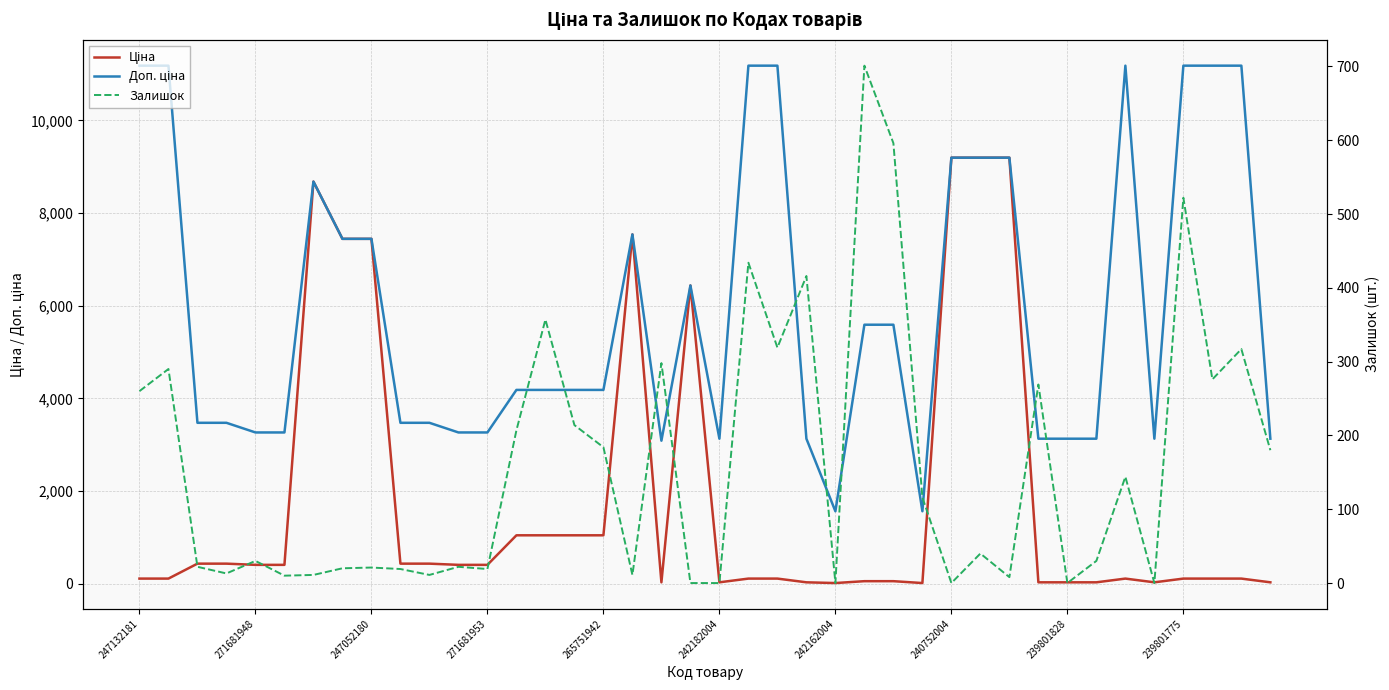

Reading right to left, what are all the values shown in this chart?

Ціна: 31.3	111.8	111.8	111.8	31.3	111.8	31.3	31.3	31.3	9196.3	9196.3	9196.3	15.7	55.9	55.9	15.7	31.3	111.8	111.8	31.3	6437.4	30.9	7539.3	1046.0	1046.0	1046.0	1046.0	408.2	408.2	434.3	434.3	7444.6	7444.6	8679.5	408.2	408.2	434.3	434.3	111.8	111.8
Доп. ціна: 3131.0	11182.0	11182.0	11182.0	3131.0	11182.0	3131.0	3131.0	3131.0	9196.3	9196.3	9196.3	1565.0	5591.0	5591.0	1565.0	3131.0	11182.0	11182.0	3131.0	6437.4	3088.0	7539.3	4184.0	4184.0	4184.0	4184.0	3265.8	3265.8	3474.1	3474.1	7444.6	7444.6	8679.5	3265.8	3265.8	3474.1	3474.1	11182.0	11182.0
Залишок: 180.0	317.0	276.0	522.0	0.0	144.0	30.0	0.0	269.0	8.0	40.0	0.0	116.0	596.0	701.0	0.0	416.0	319.0	434.0	0.0	0.0	298.0	11.0	184.0	214.0	357.0	207.0	19.0	22.0	11.0	19.0	21.0	20.0	11.0	10.0	30.0	13.0	22.0	290.0	260.0